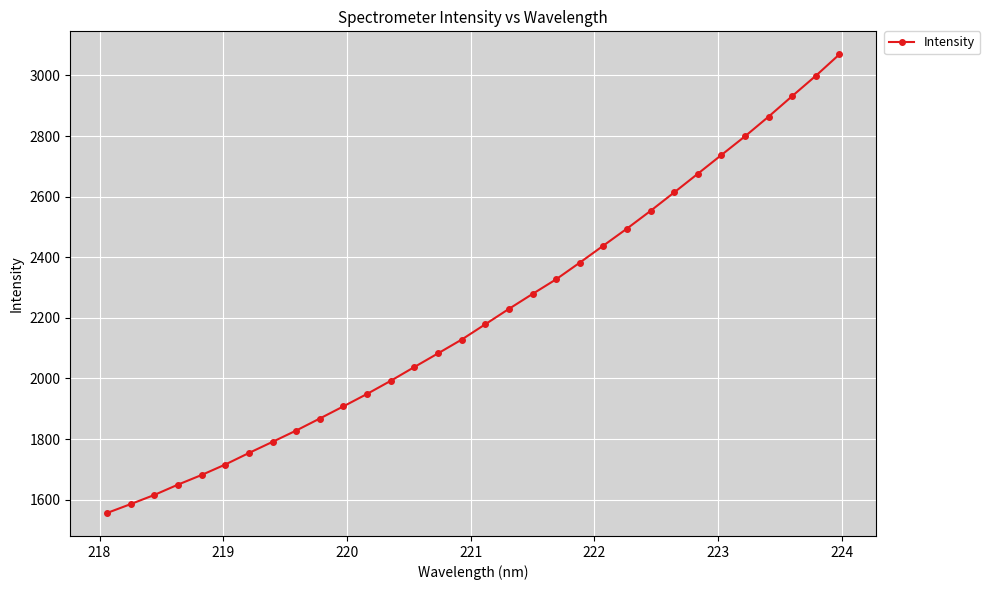

What is the smallest value displayed?

1555.6